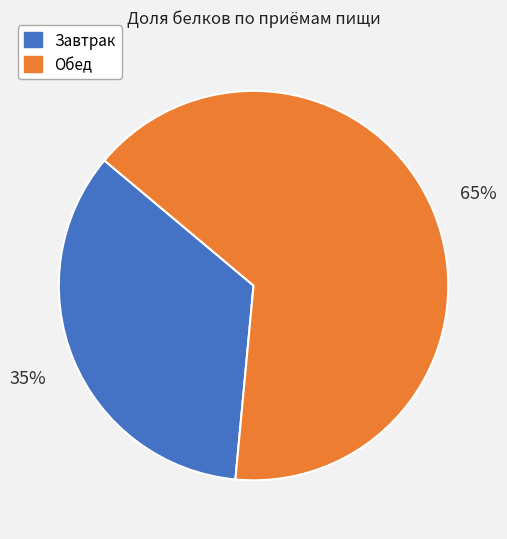

What is the majority slice?

Обед